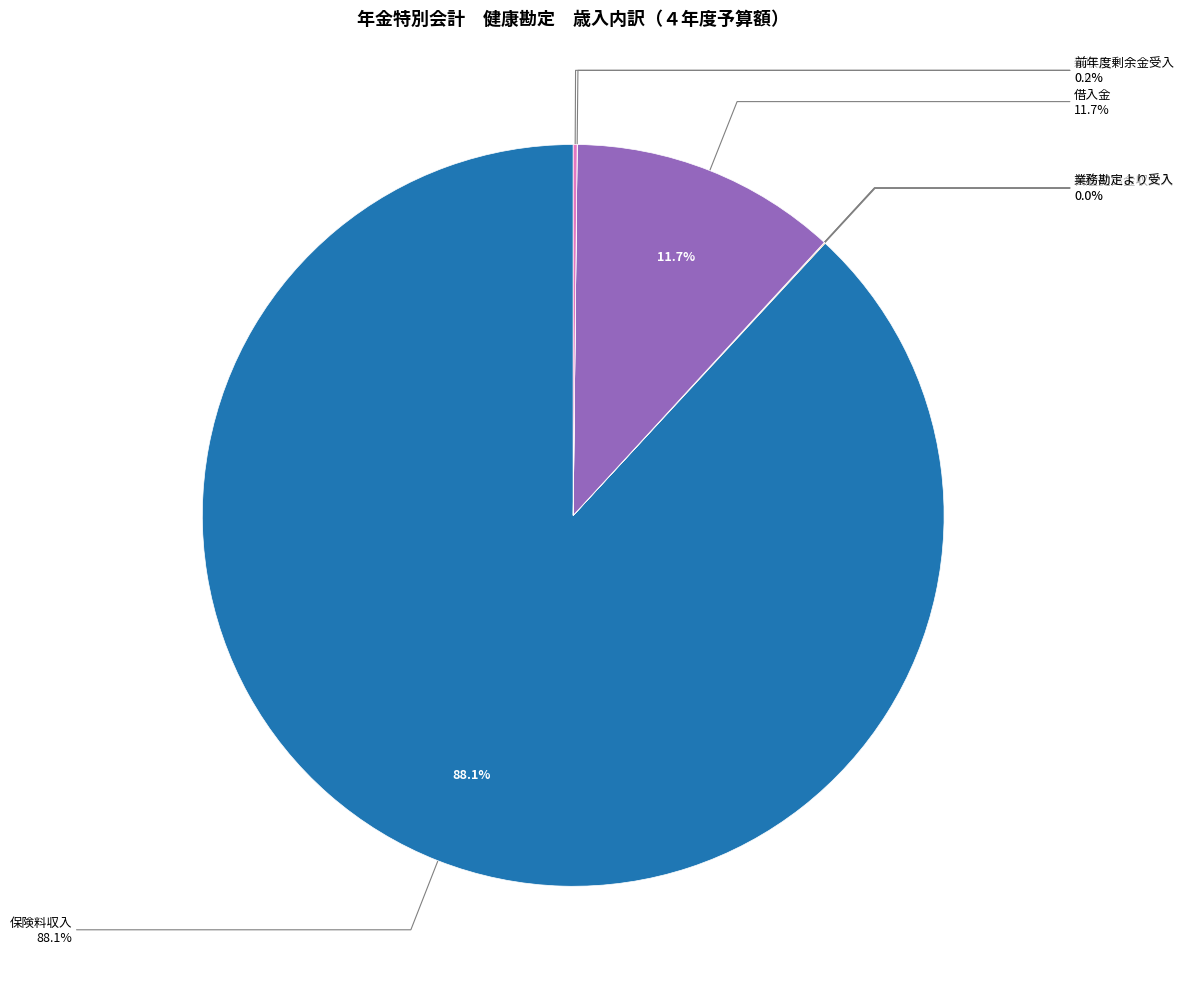

What percentage is the 保険料収入 slice, to the nearest percent?

88%